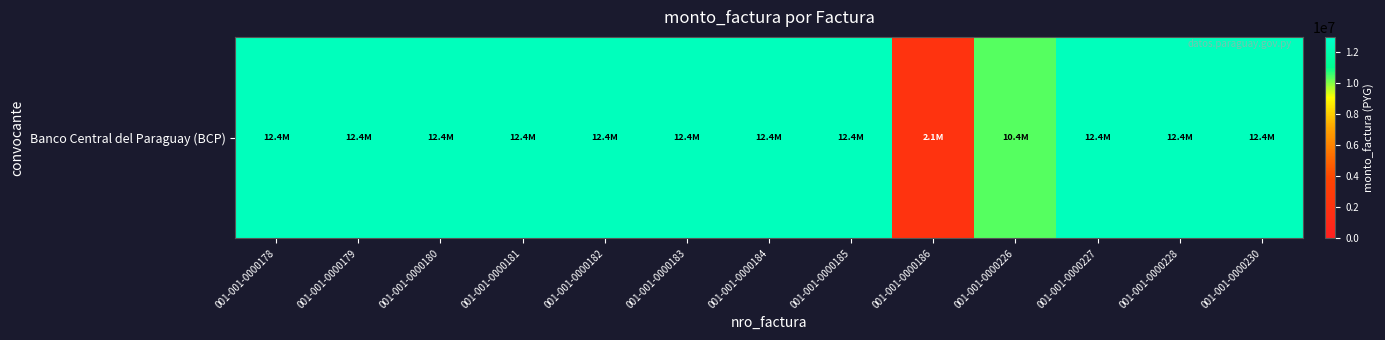

List the labels in order of value, largest first.

001-001-0000178, 001-001-0000179, 001-001-0000180, 001-001-0000181, 001-001-0000182, 001-001-0000183, 001-001-0000184, 001-001-0000185, 001-001-0000227, 001-001-0000228, 001-001-0000230, 001-001-0000226, 001-001-0000186